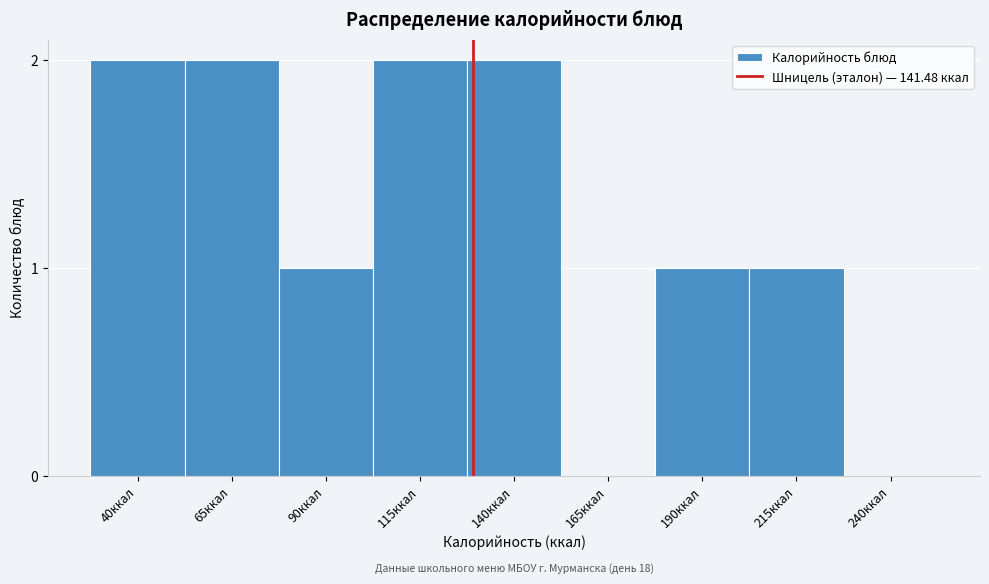

Reading left to right, list all the values displayed in this chart.

40ккал=2	65ккал=2	90ккал=1	115ккал=2	140ккал=2	165ккал=0	190ккал=1	215ккал=1	240ккал=0